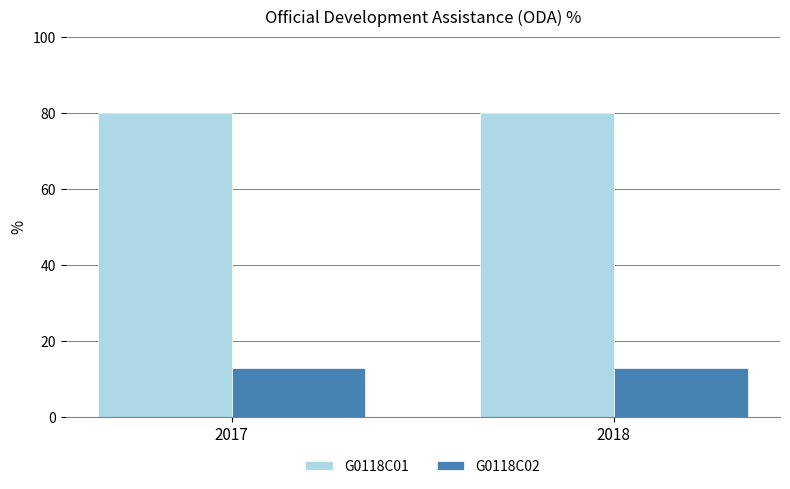

What is the highest value of the G0118C01 series?

80